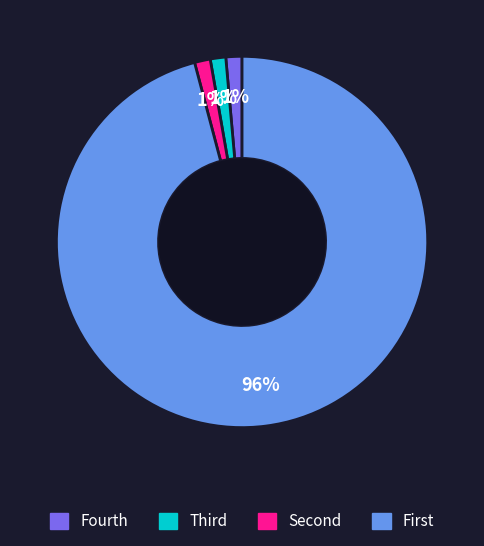

Is there any slice that represents more than half of the pie?

Yes